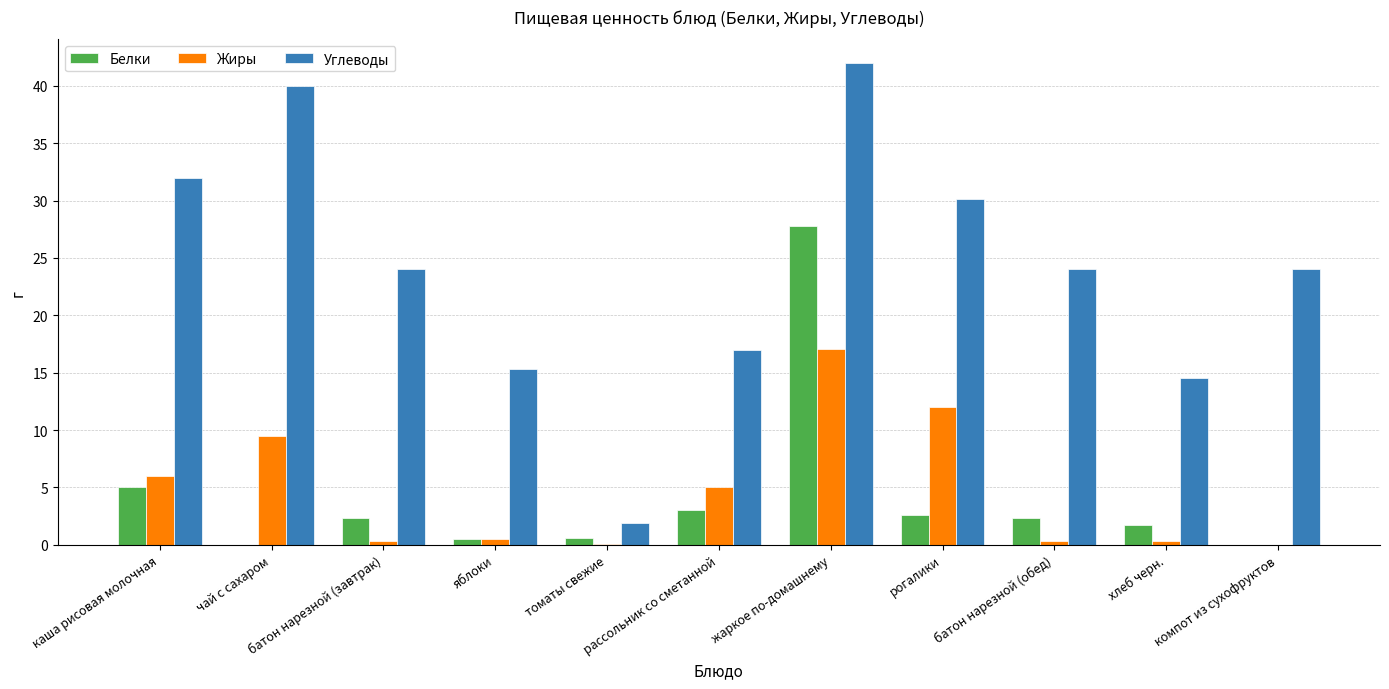

True or false: Углеводы has a value of 30.1 at рогалики.

True